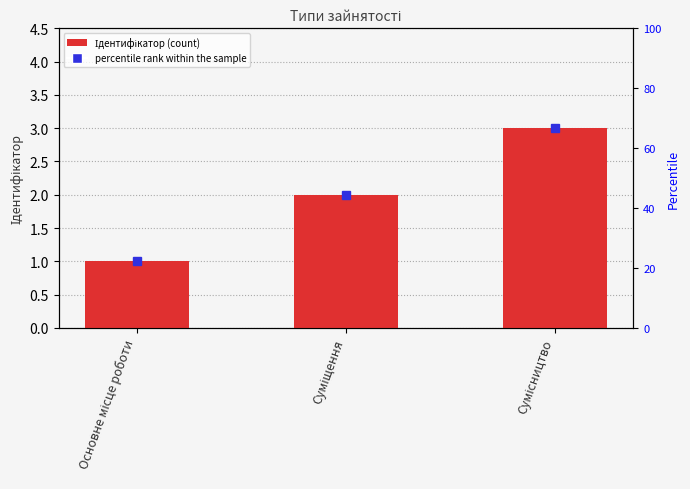

At which label does the data first exceed 2?

Сумісництво